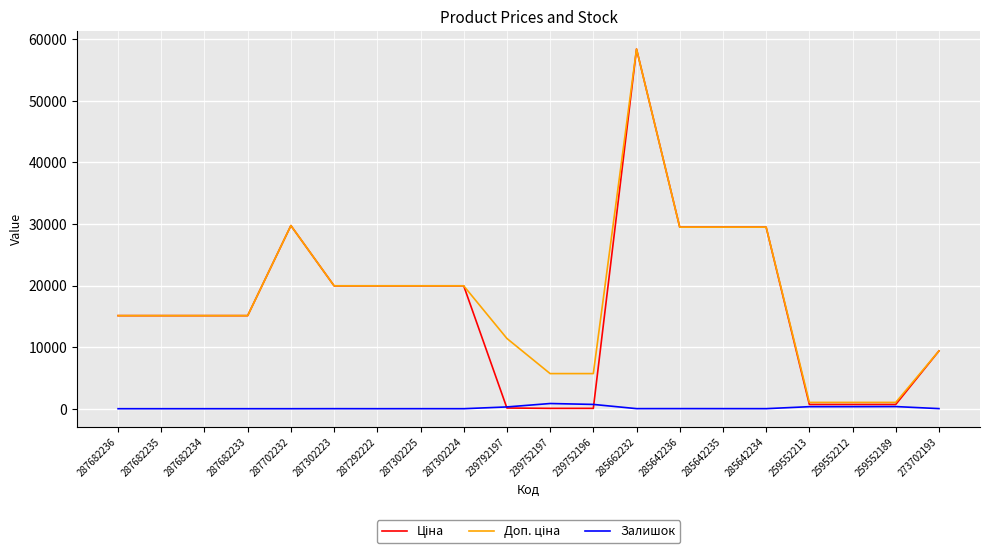

The Залишок series shows 0.0 at 287682234. True or false?

True